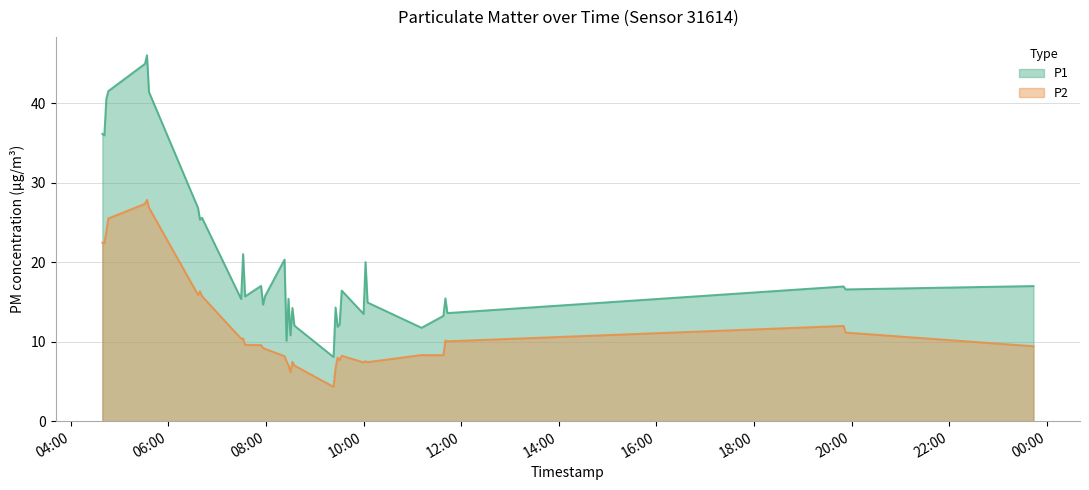

Reading left to right, transcribe all the data shown in this chart.

P1: 36.1	36.0	40.5	41.5	45.0	46.0	41.4	26.8	25.4	25.6	15.4	21.0	15.7	17.0	14.7	15.7	20.3	10.1	15.4	10.8	14.2	12.0	8.1	14.3	11.9	12.2	16.4	13.5	20.0	14.9	11.8	13.2	15.4	13.6	16.9	16.6	17.0
P2: 22.4	22.4	23.9	25.5	27.4	27.9	26.9	15.9	16.4	15.7	10.4	10.4	9.6	9.6	9.2	9.1	8.2	7.5	7.0	6.2	7.5	7.0	4.3	6.7	8.0	7.7	8.2	7.4	7.5	7.4	8.3	8.3	10.2	10.1	12.0	11.2	9.4